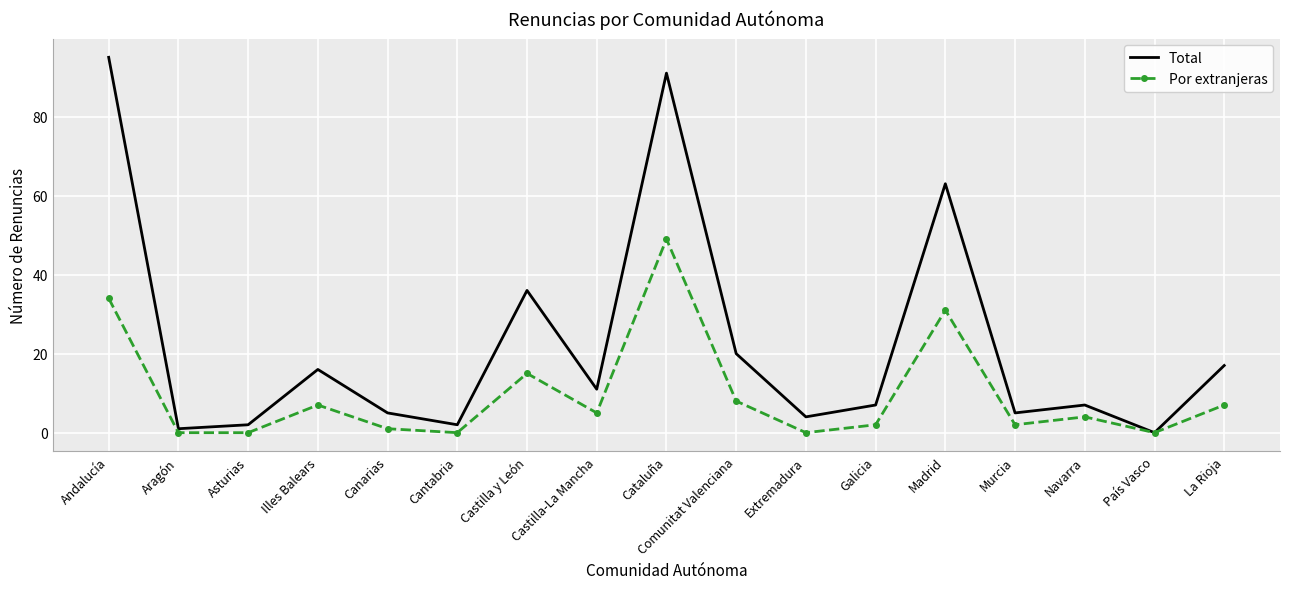

Which label corresponds to the largest value in the chart?

Andalucía